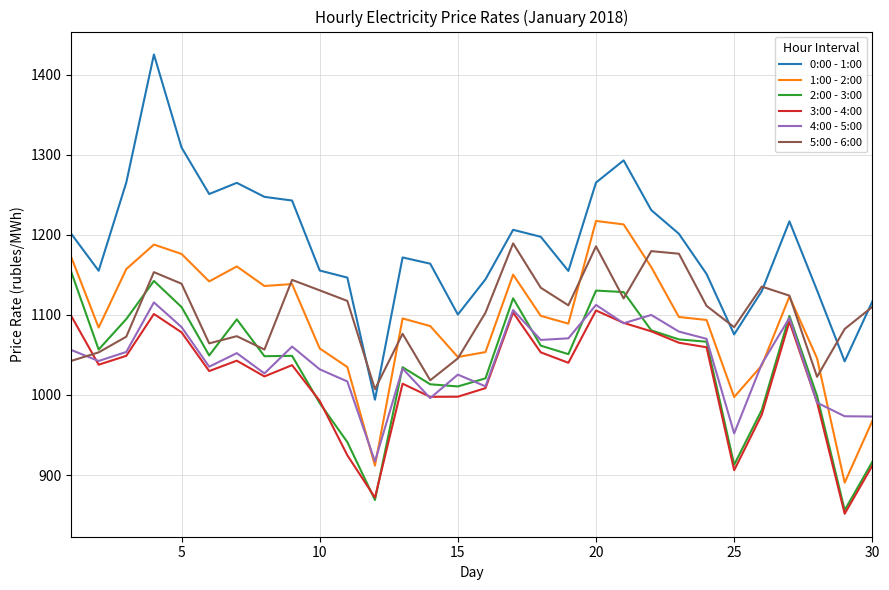

True or false: 0:00 - 1:00 and 1:00 - 2:00 intersect in this chart.

False